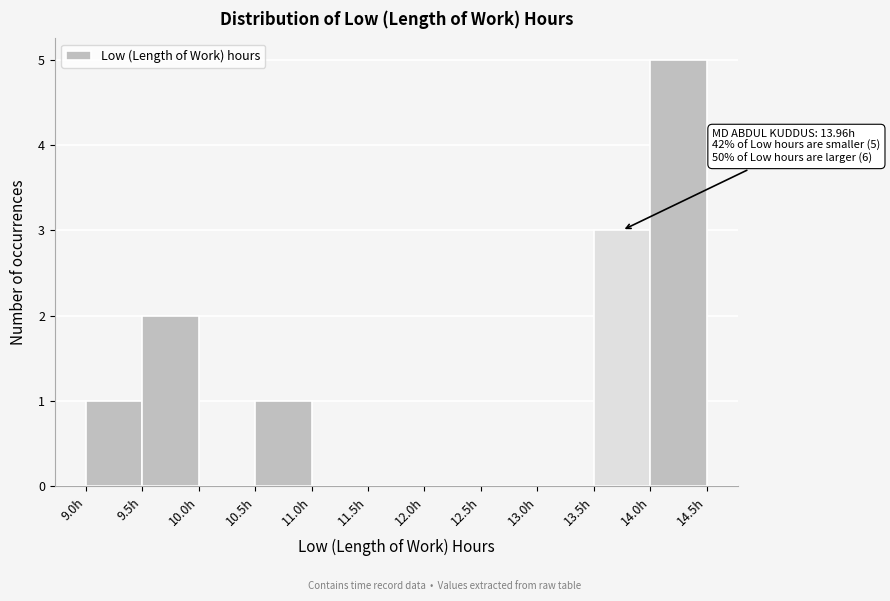

Which range on the x-axis has the tallest bar?

14.0 to 14.5